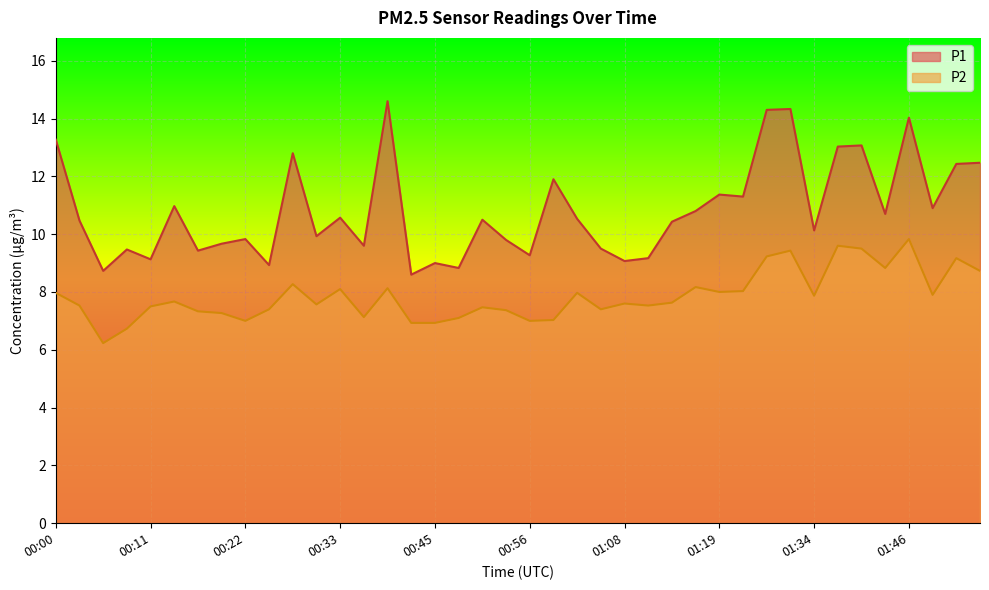

Where is P2 nearest to the value 8?

01:19